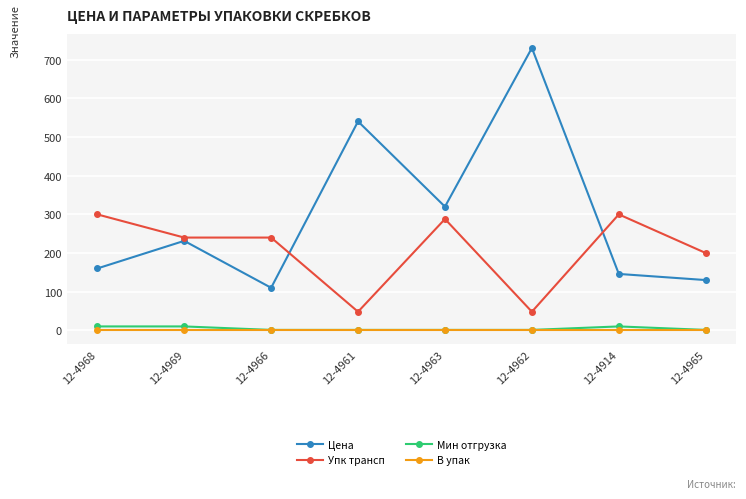

What is the average value of the Цена series?

296.1